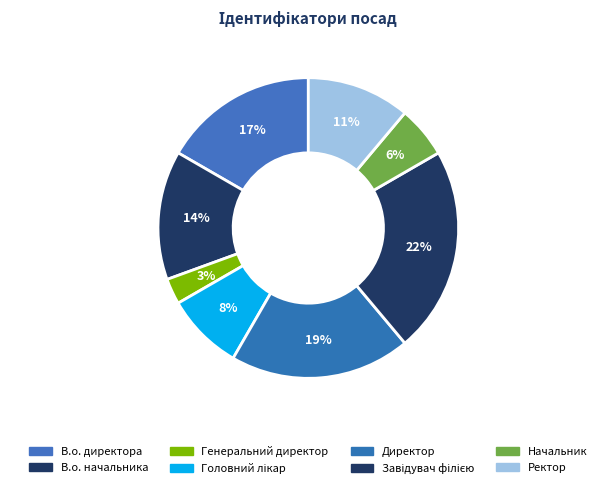

What is the ratio of the value at Генеральний директор to the value at Директор?

0.1